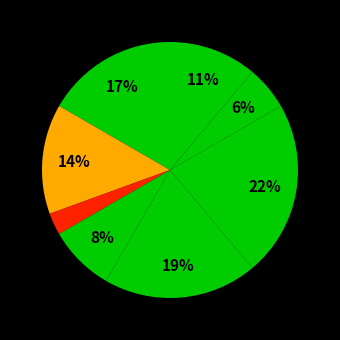

Which category has the biggest portion of the pie?

Завідувач філією